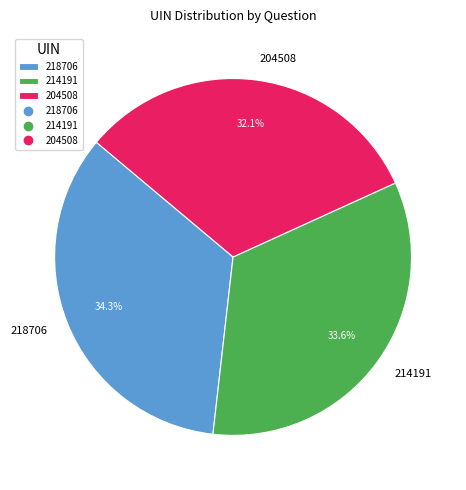

Which slice is the smallest?

204508